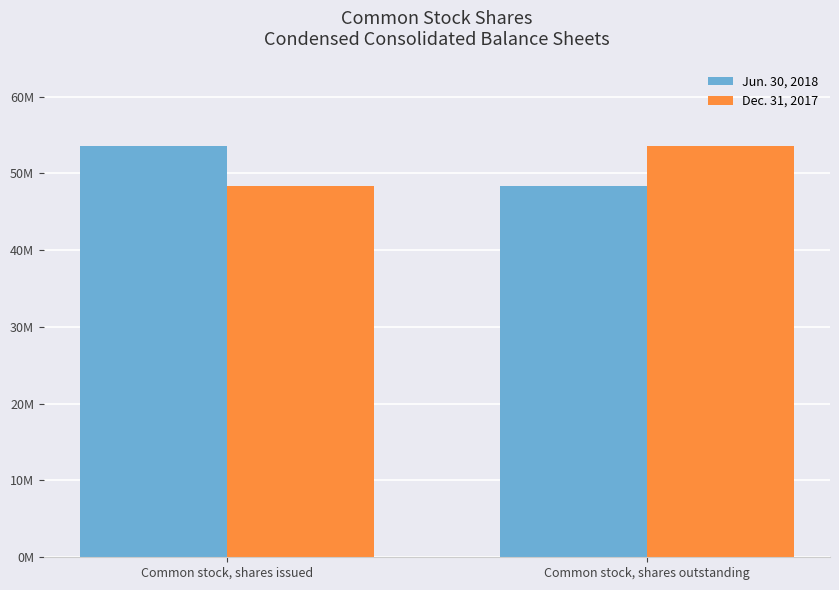

What is the difference between the Dec. 31, 2017 values at Common stock, shares outstanding and Common stock, shares issued?

5143000